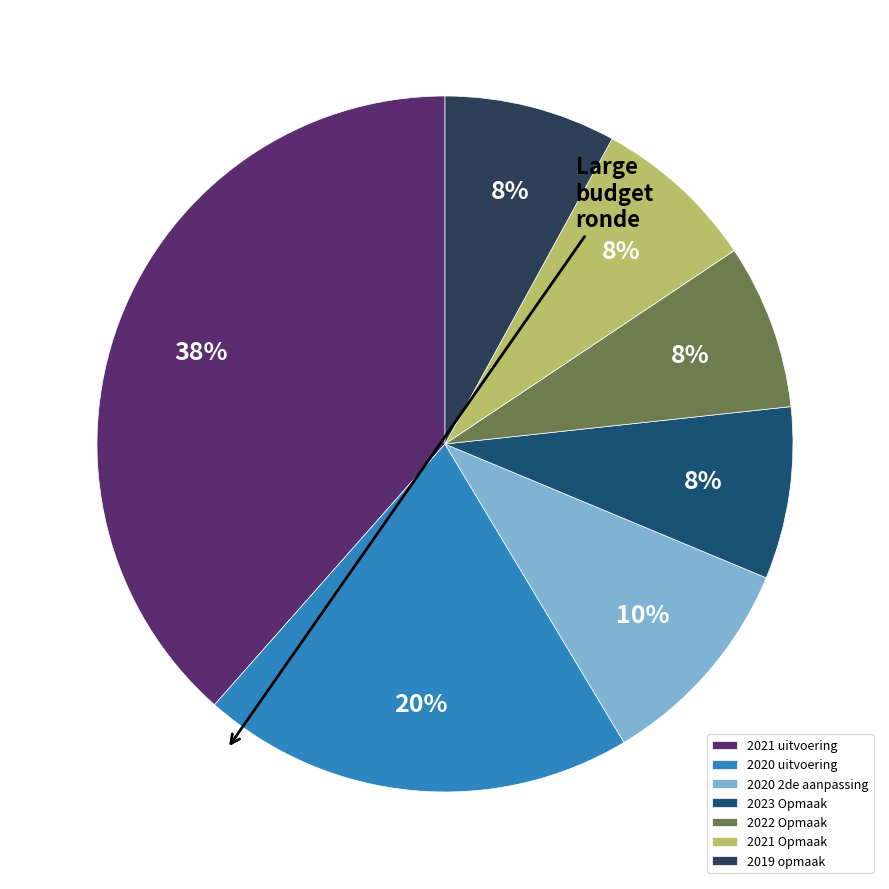

What is the largest slice in the pie chart?

2021 uitvoering